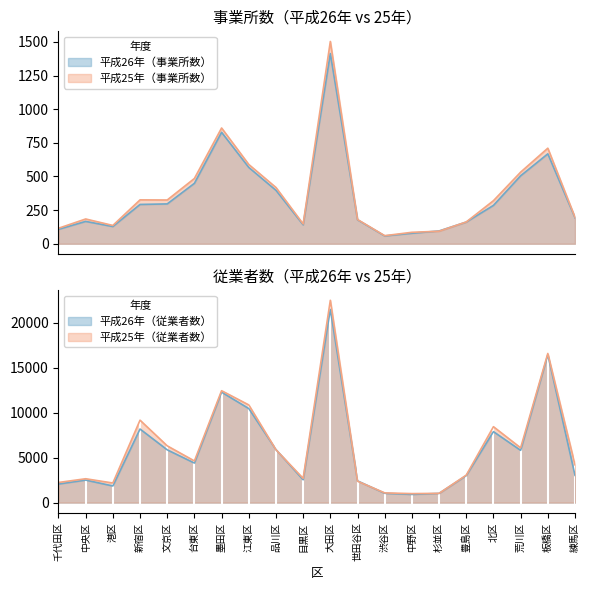

Which category has the highest value across all series?

大田区